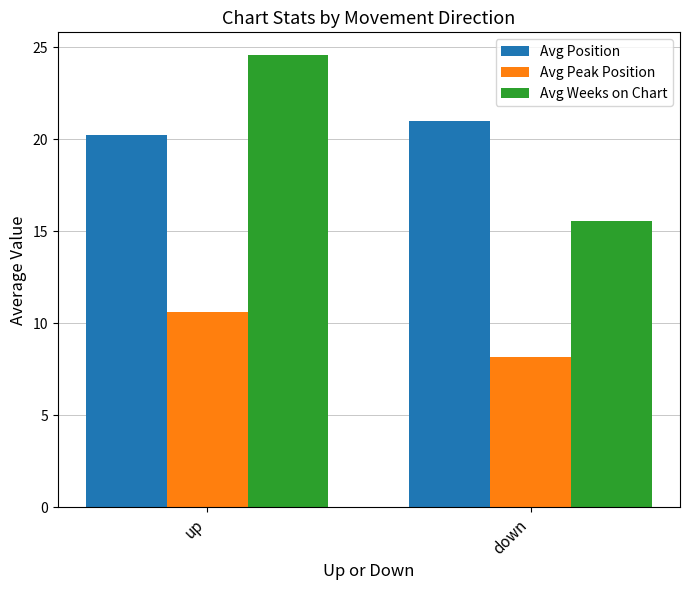

What is the spread (max minus min) of values at up?

14.0